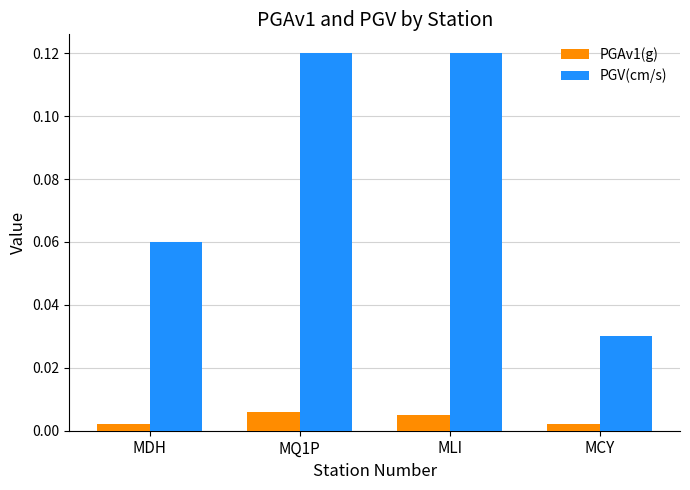

Is the value of PGAv1(g) at MCY greater than the value of PGV(cm/s) at MQ1P?

No